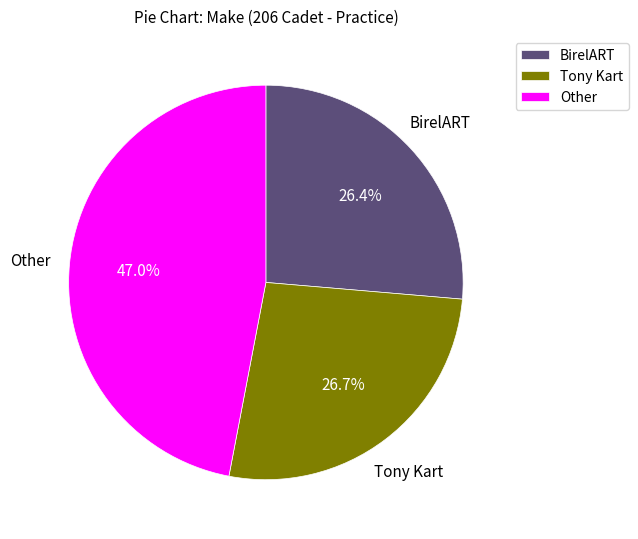

Is there any slice that represents more than half of the pie?

No